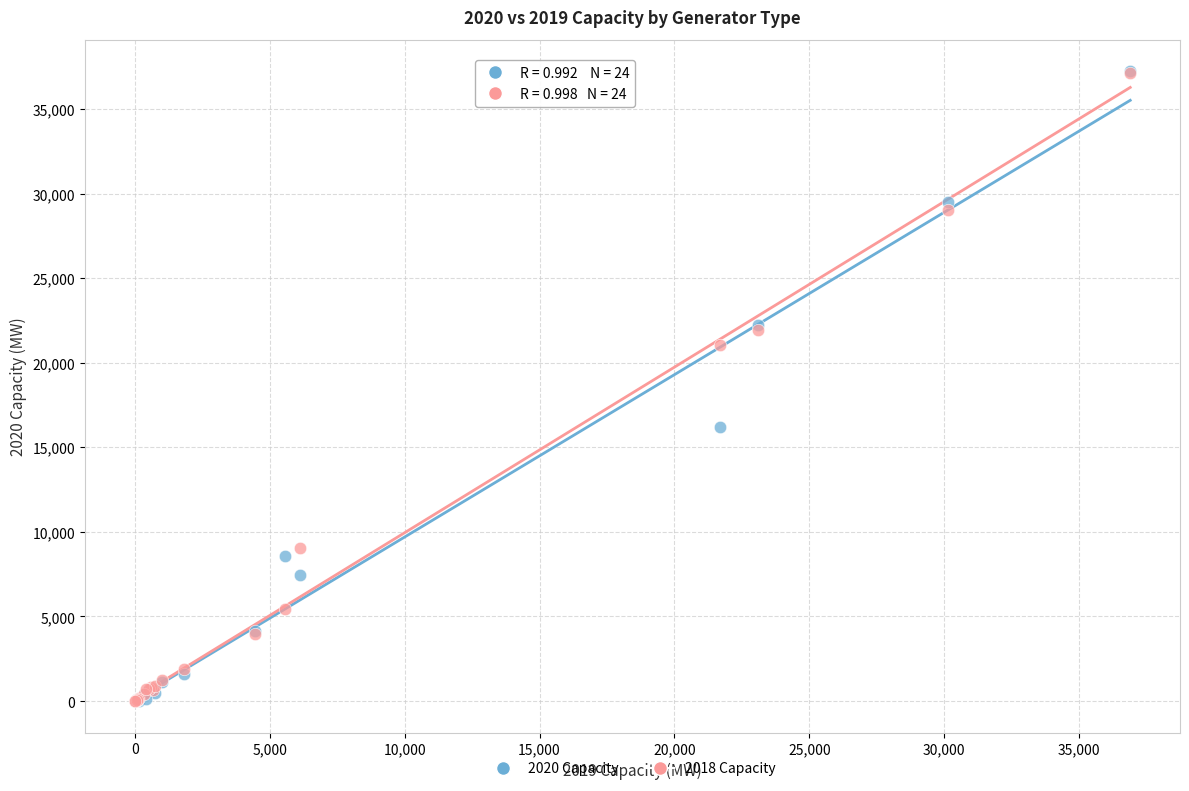

What are all the series names shown in the legend?

2020 Capacity, 2018 Capacity